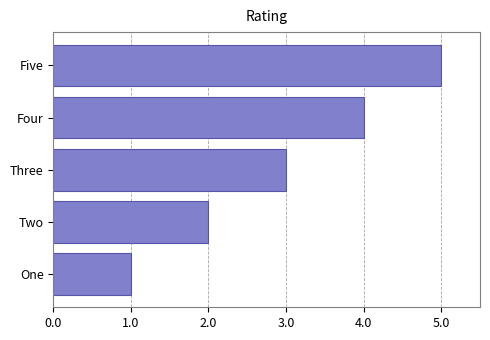

How many values are below 3?

2